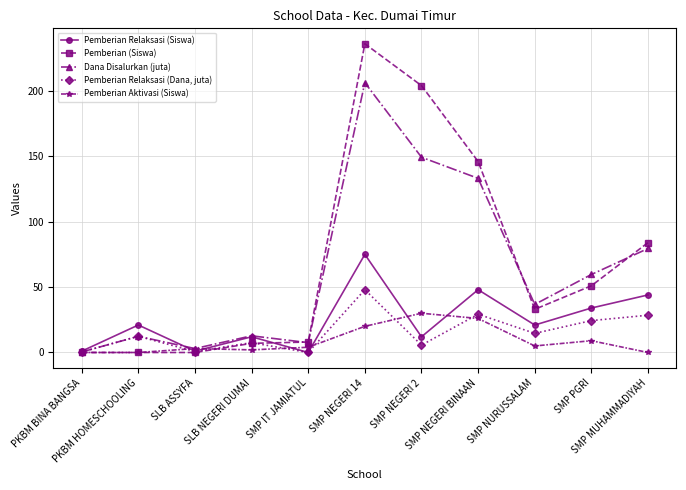

What position from the right is SMP NEGERI BINAAN?

4